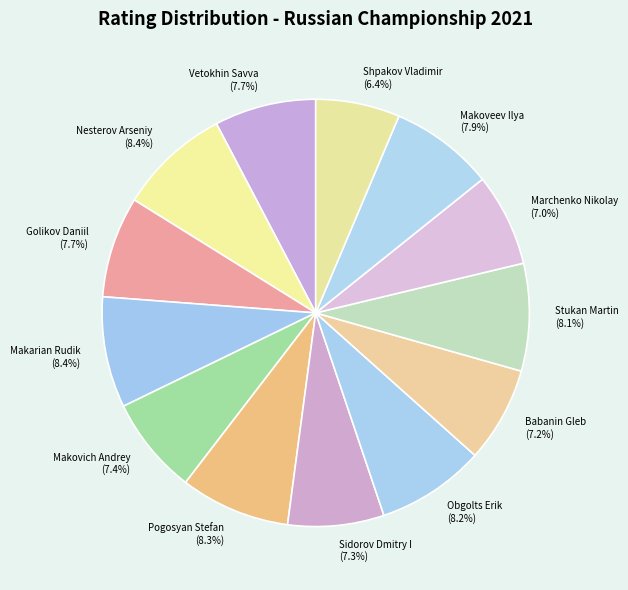

To the nearest percent, what is the difference between the largest and smallest slice percentages?

2%